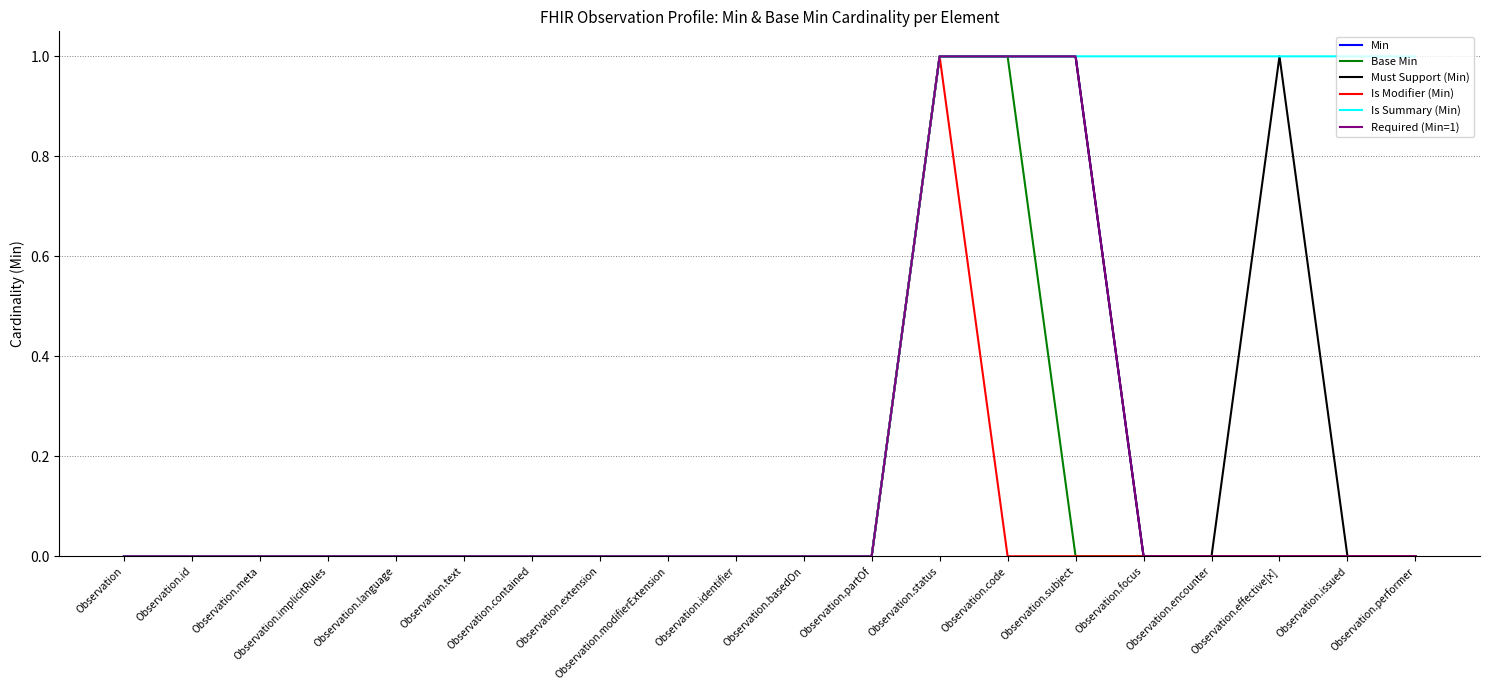

Reading left to right, what are all the values shown in this chart?

Min: 0	0	0	0	0	0	0	0	0	0	0	0	1	1	1	0	0	0	0	0
Base Min: 0	0	0	0	0	0	0	0	0	0	0	0	1	1	0	0	0	0	0	0
Must Support (Min): 0	0	0	0	0	0	0	0	0	0	0	0	1	1	1	0	0	1	0	0
Is Modifier (Min): 0	0	0	0	0	0	0	0	0	0	0	0	1	0	0	0	0	0	0	0
Is Summary (Min): 0	0	0	0	0	0	0	0	0	0	0	0	1	1	1	1	1	1	1	1
Required (Min=1): 0	0	0	0	0	0	0	0	0	0	0	0	1	1	1	0	0	0	0	0